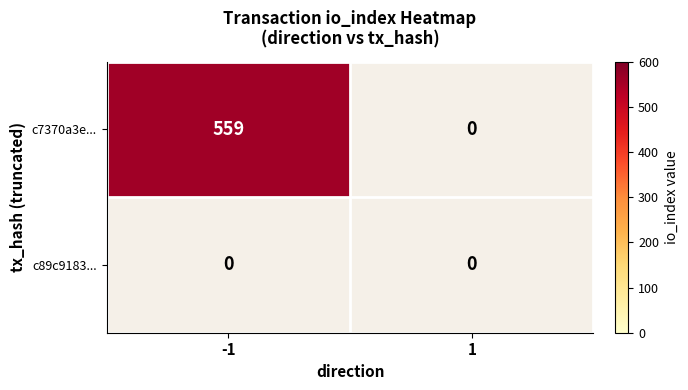

The c7370a3e2ed44c1aeeb1d9ddf4e9696bce0b88e series shows 559 at direction_-1. True or false?

True